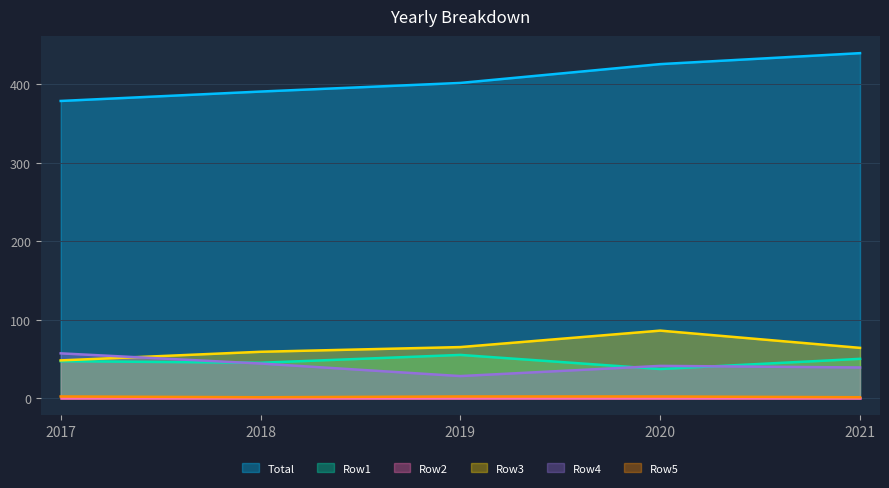

What is the spread (max minus min) of values at 2019?

402